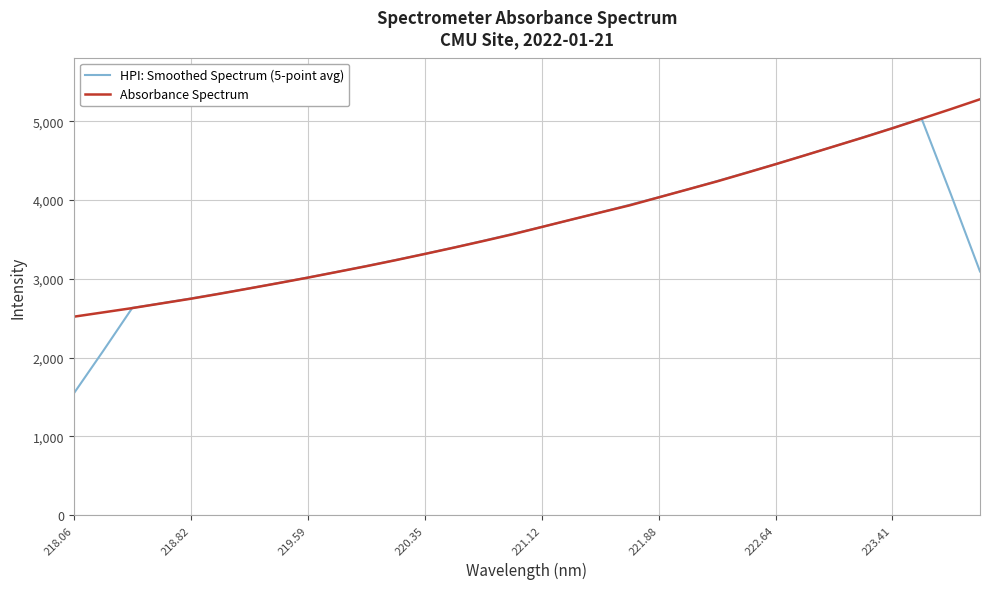

Does the chart have visible grid lines?

Yes